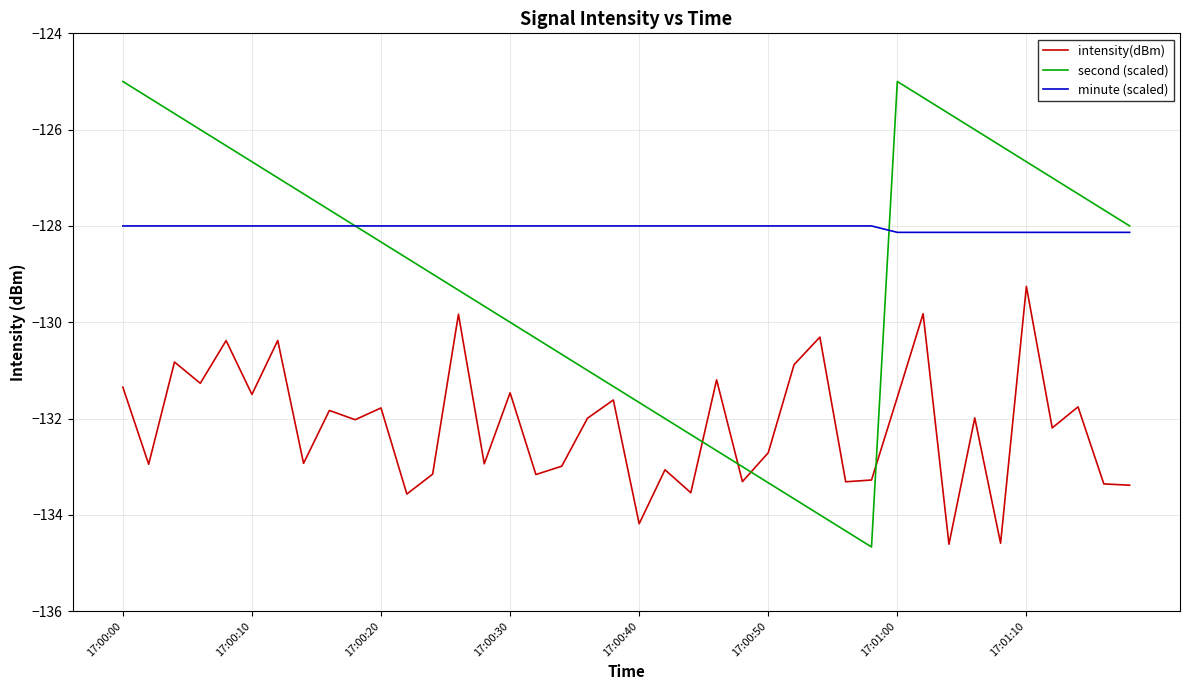

What is the difference between the maximum and minimum values in the second (scaled) series?

9.7